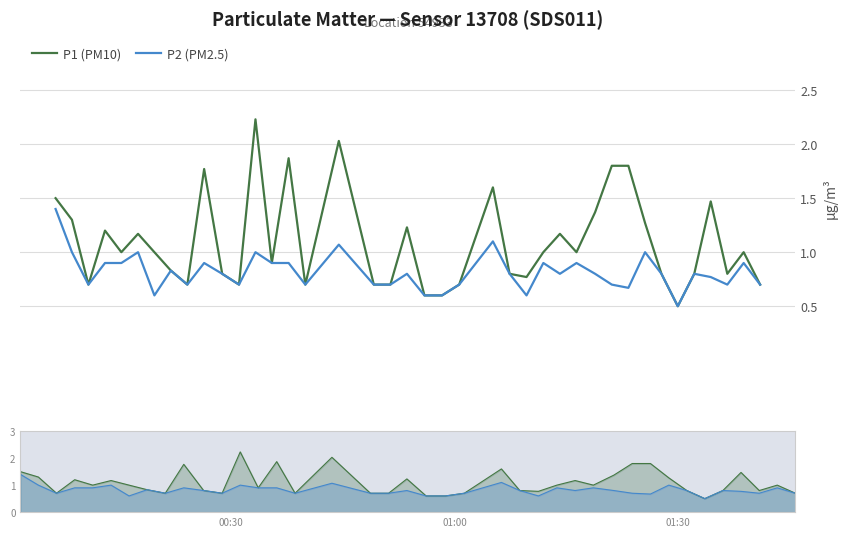

Which series has the widest spread of values?

P1 (PM10)